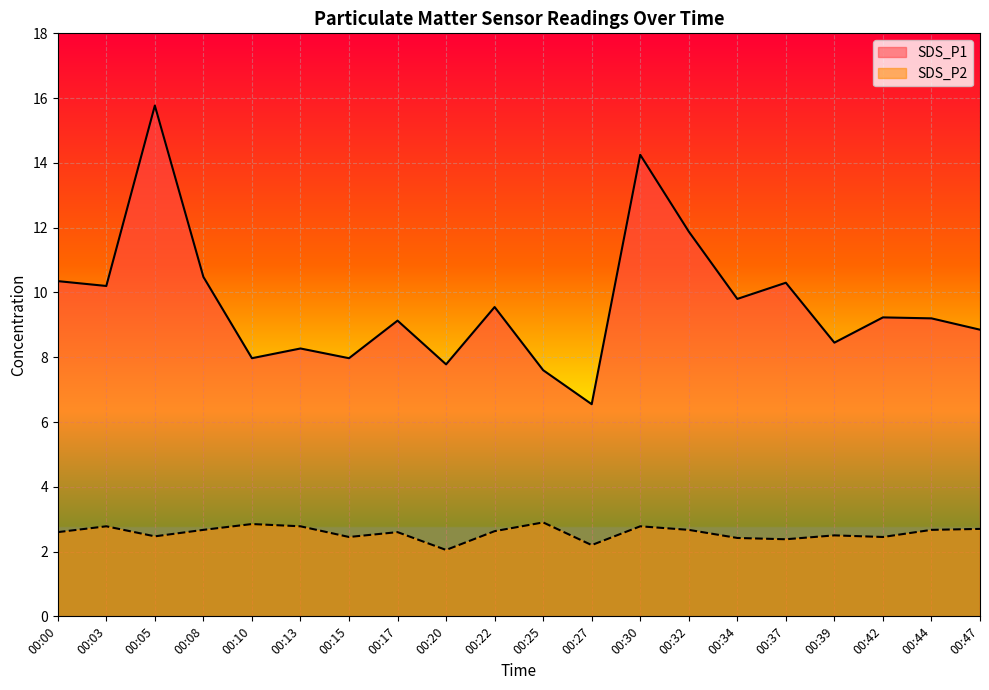

True or false: SDS_P1 and SDS_P2 cross at least once.

False